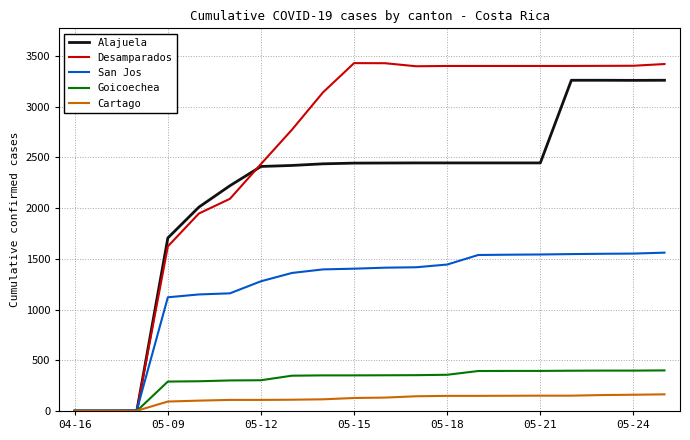

What is the highest value of the San Jos series?

1561